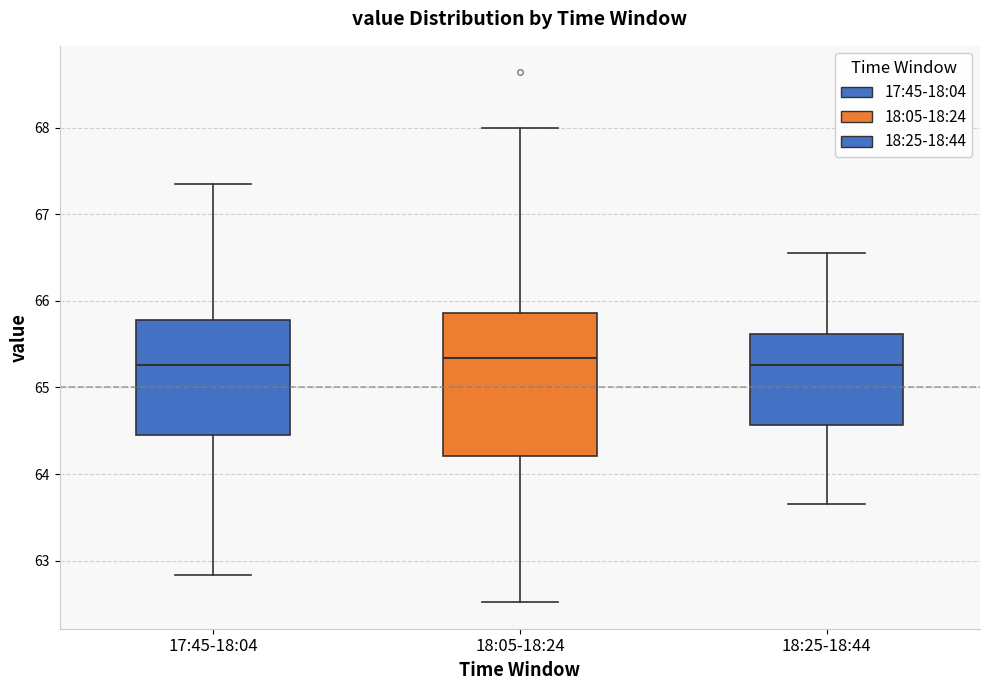

Where does the median line of the box for 18:25-18:44 sit on the y-axis? The values are not printed on the chart, so give them approximately, as read against the axis.

65.3